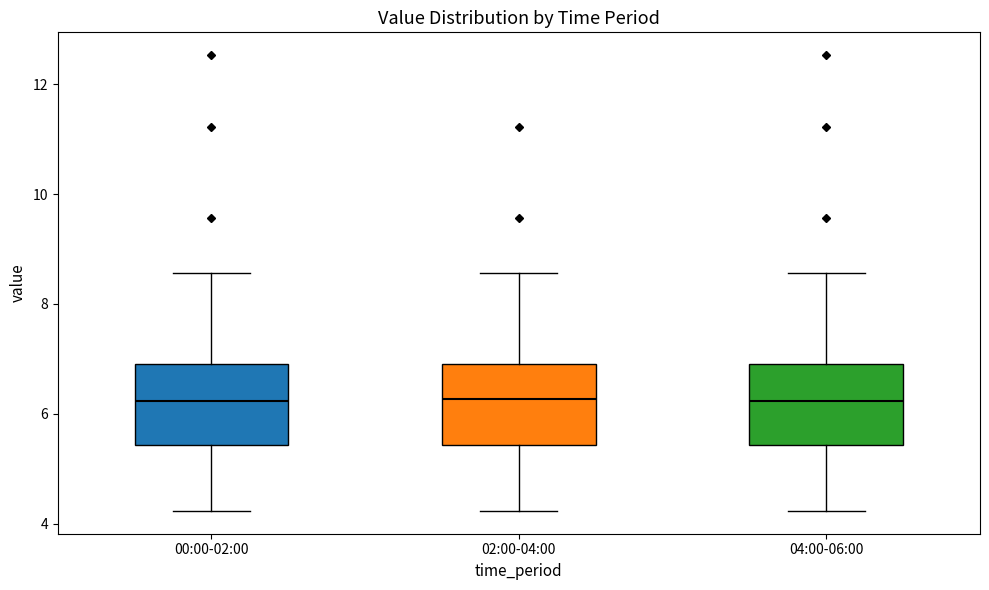

Reading left to right, transcribe this box plot: for each box, give where its median line is, the range the box spans, and where its two whiskers end, as read against the y-axis. The values are not printed on the chart, so give them approximately, as read against the axis.

00:00-02:00: median 6.2, box 5.4 to 7.0, whiskers 4.2 to 8.6
02:00-04:00: median 6.2, box 5.4 to 7.0, whiskers 4.2 to 8.6
04:00-06:00: median 6.2, box 5.4 to 7.0, whiskers 4.2 to 8.6